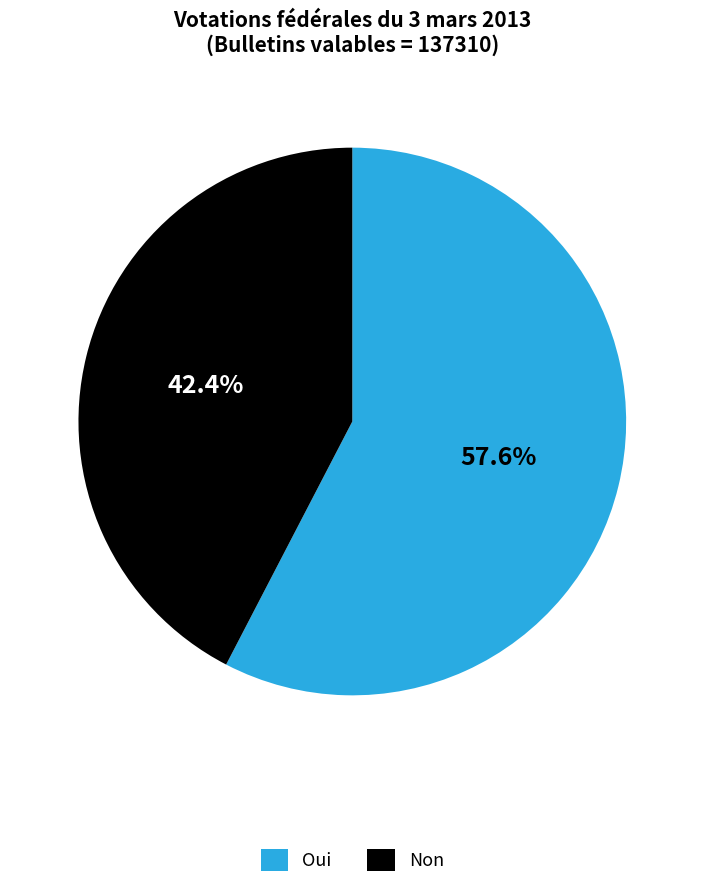

To the nearest percent, what is the average slice percentage?

50%